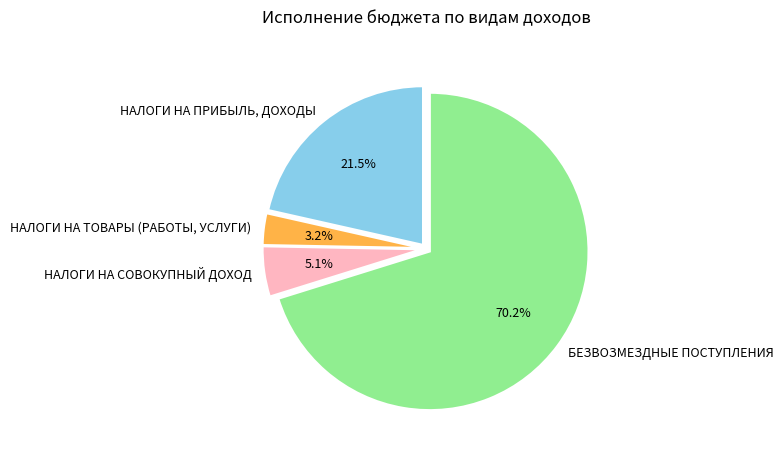

How many slices are in this pie chart?

4